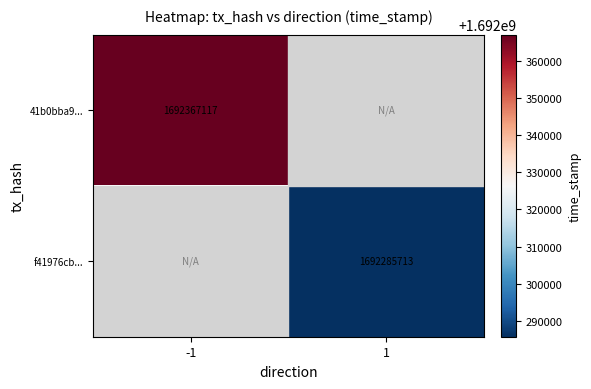

The value of f41976cb... at 1 is 1692285713. True or false?

True